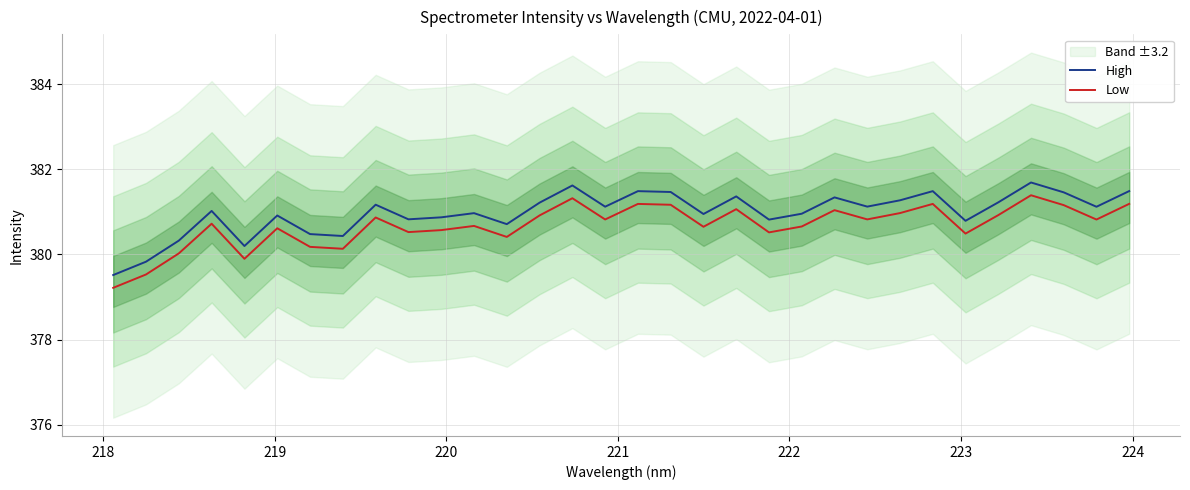

What is the lowest value of the Low series?

379.2